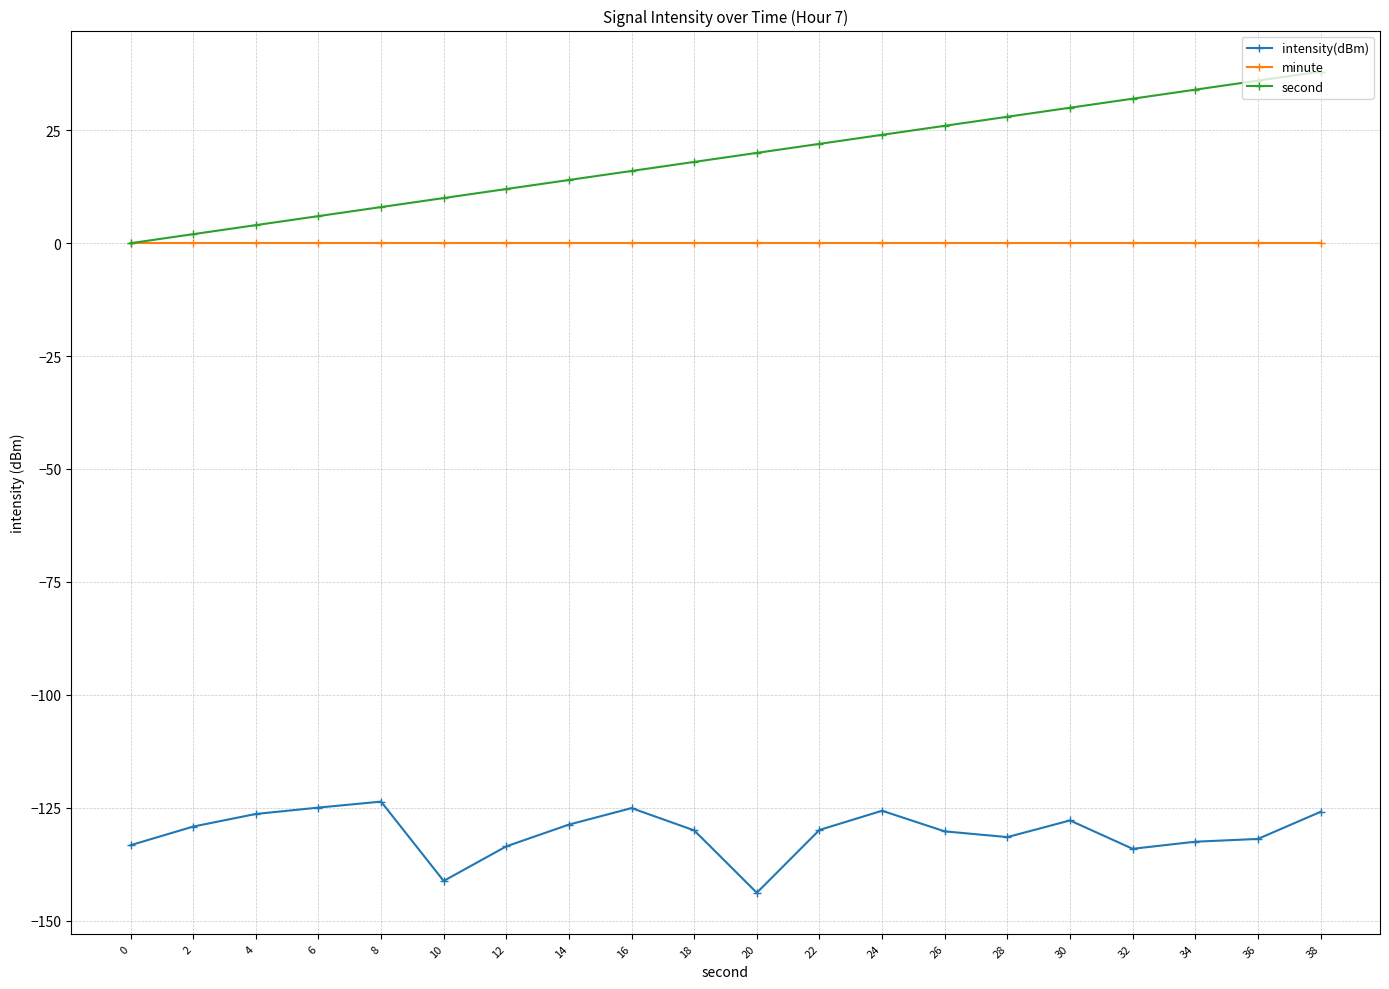

Is it true that second equals 16.6 at 10?

False